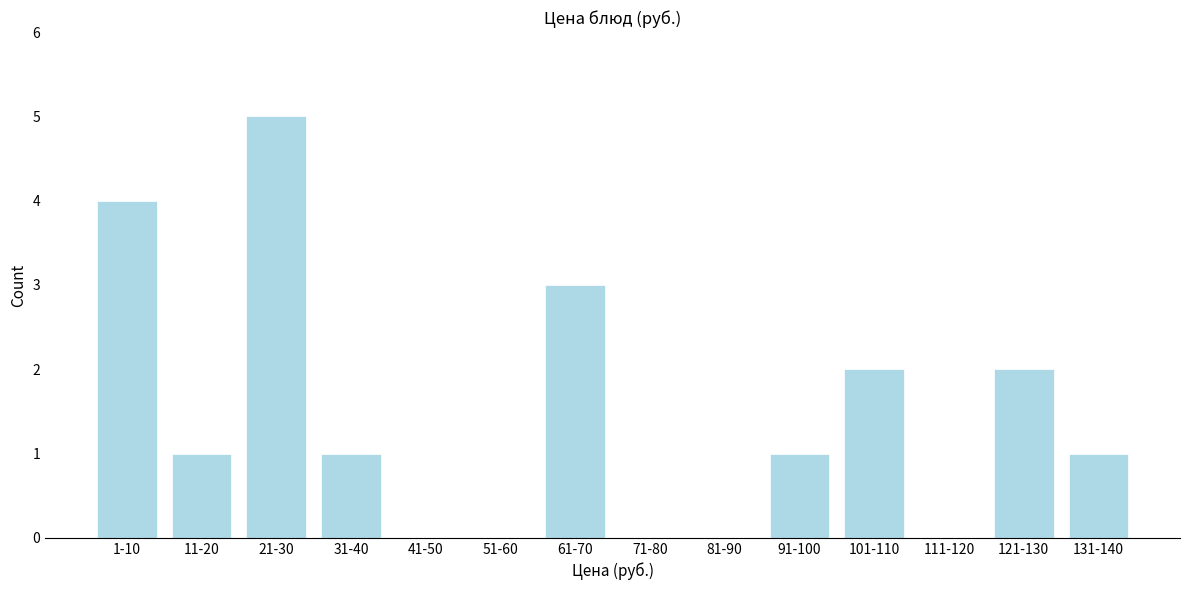

Reading left to right, extract all data points from this chart.

1-10=4	11-20=1	21-30=5	31-40=1	41-50=0	51-60=0	61-70=3	71-80=0	81-90=0	91-100=1	101-110=2	111-120=0	121-130=2	131-140=1